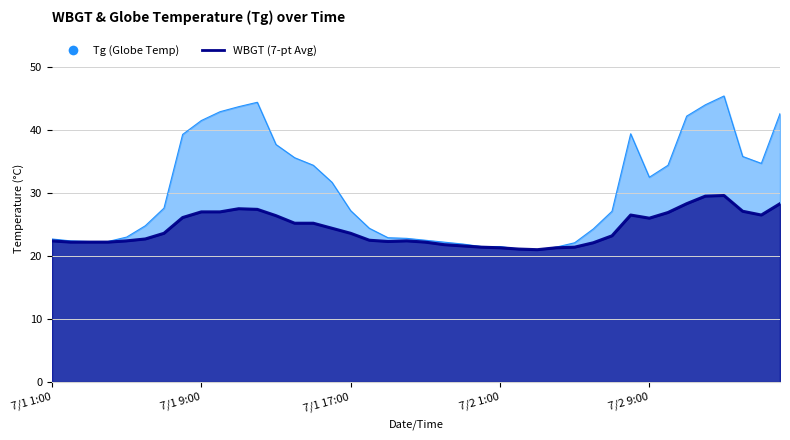

What is the sum of the Tg values at 7/1 20:00 and 7/1 1:00?

45.5